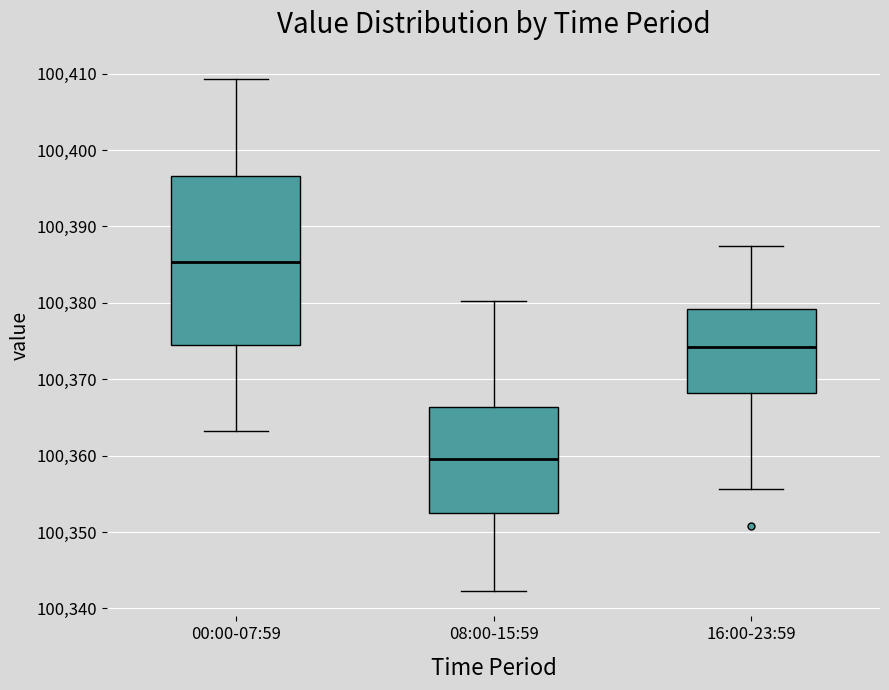

Reading left to right, transcribe this box plot: for each box, give where its median line is, the range the box spans, and where its two whiskers end, as read against the y-axis. The values are not printed on the chart, so give them approximately, as read against the axis.

00:00-07:59: median 100385, box 100375 to 100397, whiskers 100363 to 100409
08:00-15:59: median 100360, box 100353 to 100366, whiskers 100342 to 100380
16:00-23:59: median 100374, box 100368 to 100379, whiskers 100356 to 100387